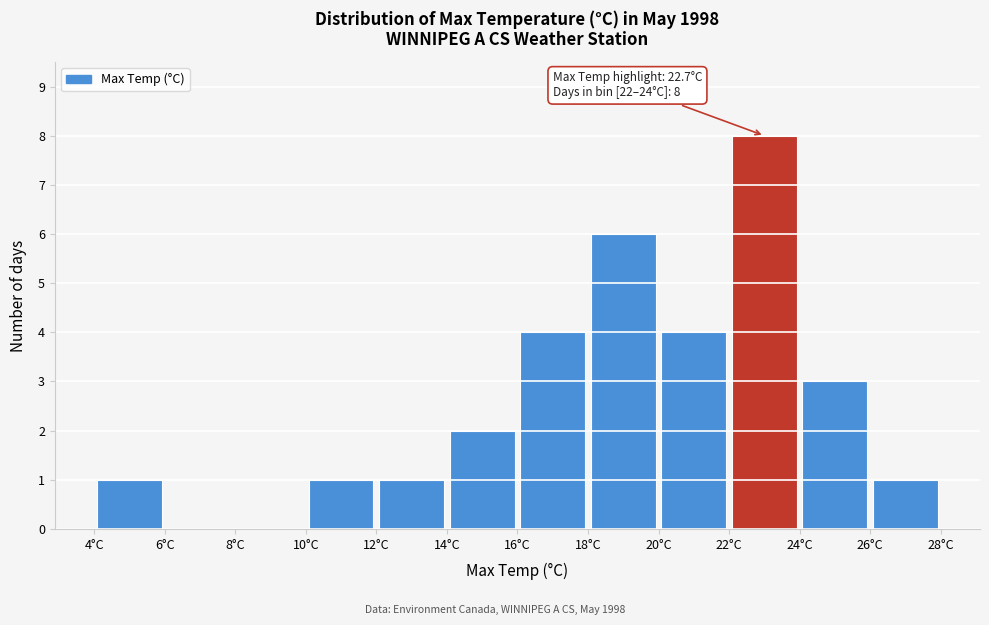

Over which range of the x-axis is the bar tallest?

22 to 24